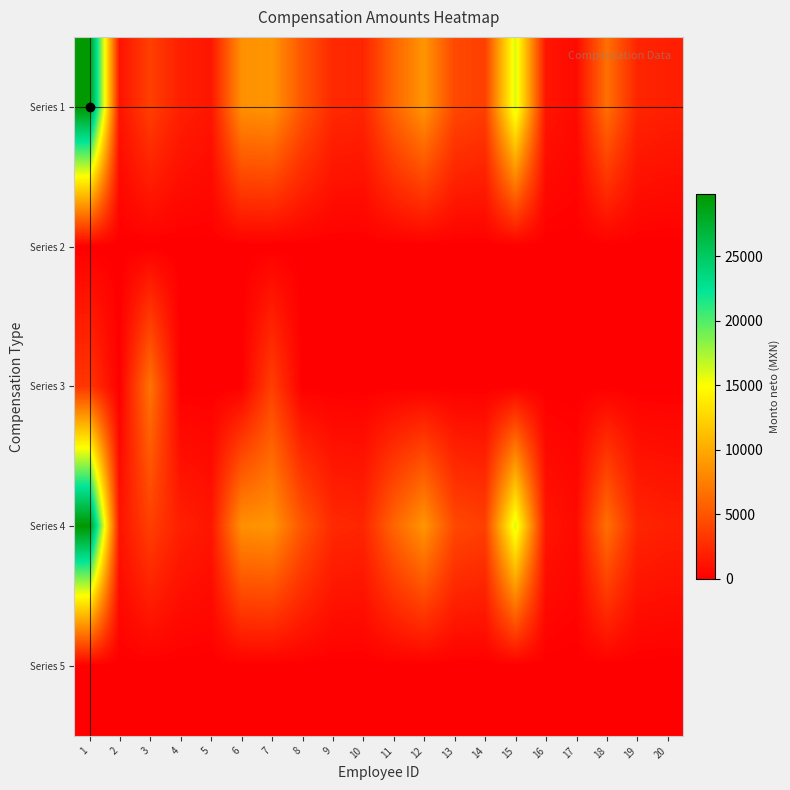

At which category does the chart reach its minimum across all series?

1